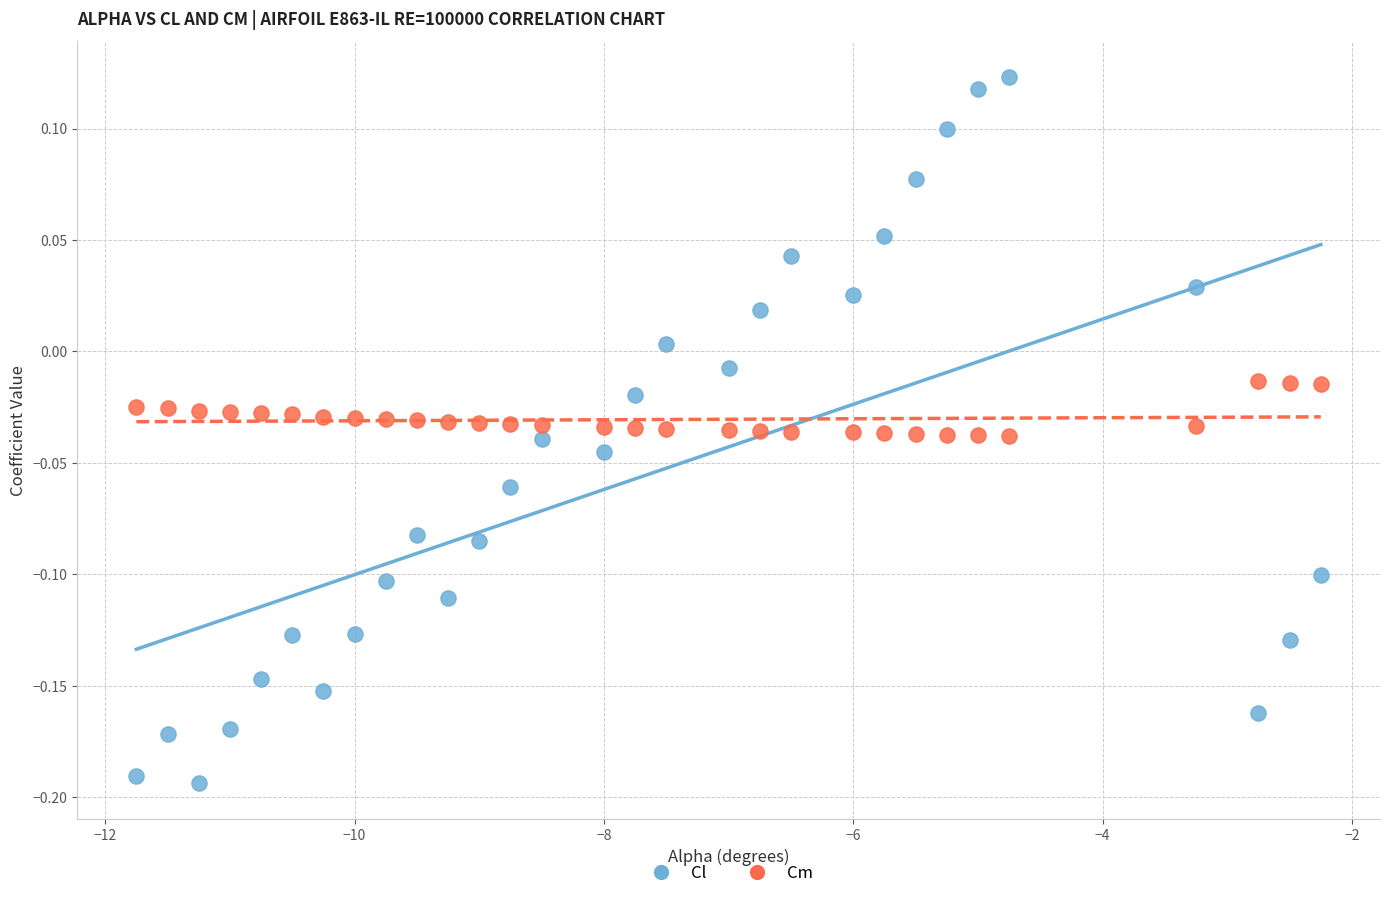

Across all data points, what is the range of Y values (max minus min)?

0.3